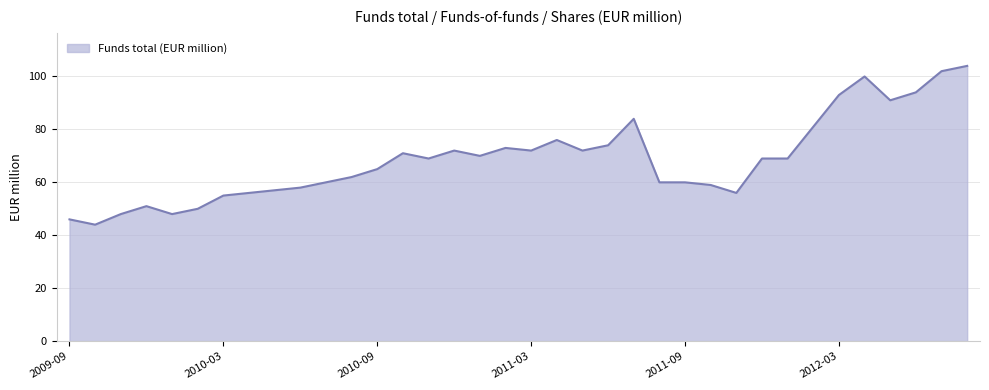

What is the greatest value displayed?

104